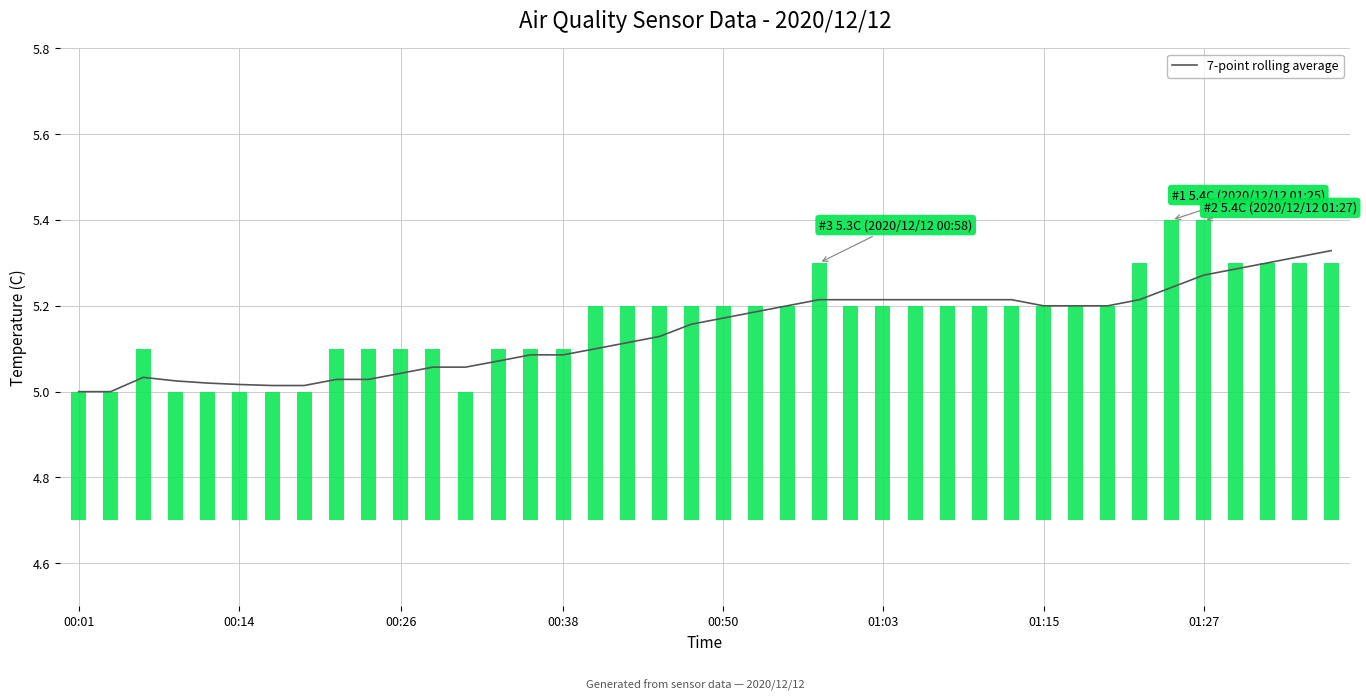

Is it true that 7-point rolling average equals 5.0 at 00:01?

True